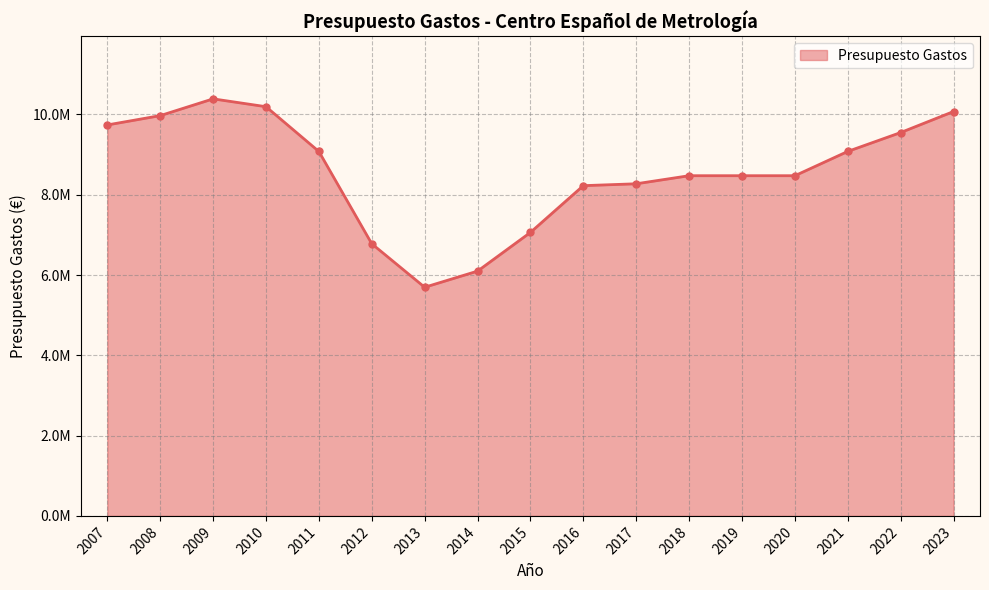

What is the difference between the maximum and minimum values?

4692330